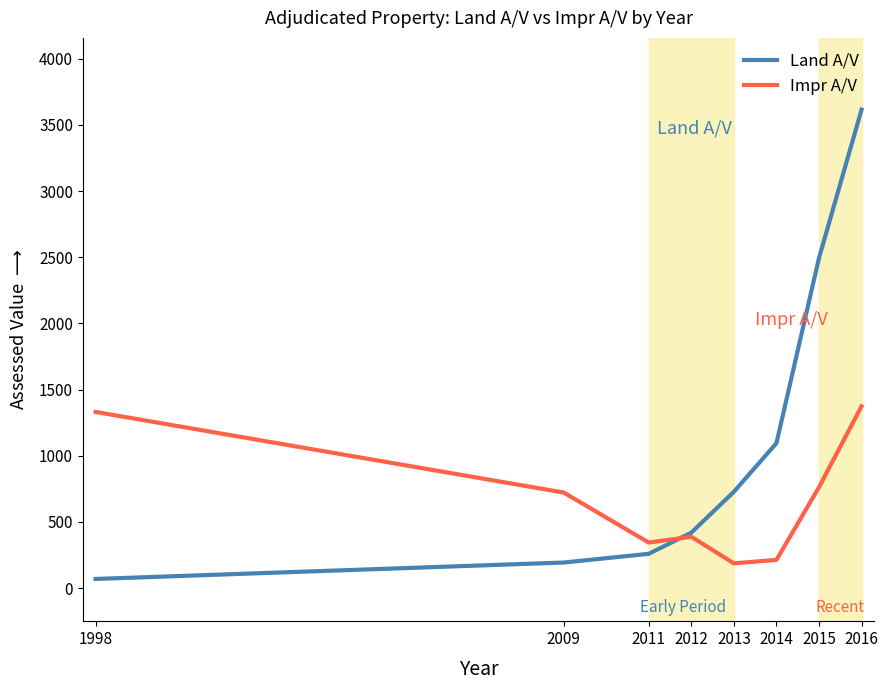

At which category is the sum across all series the highest?

2016